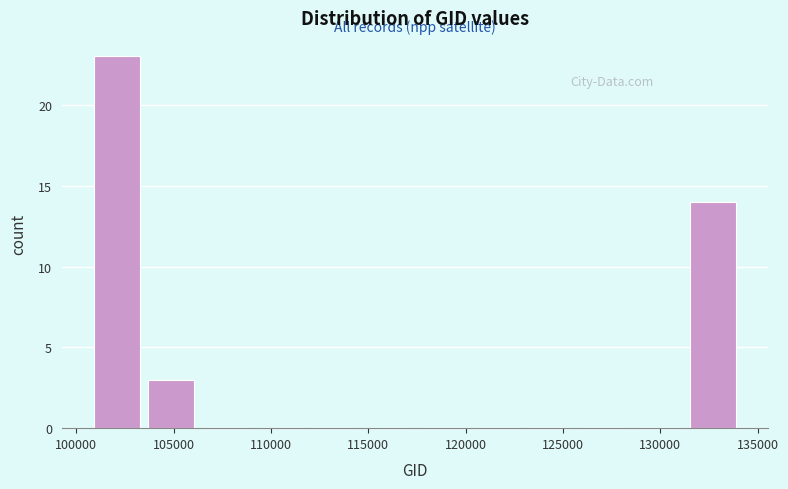

What is the height of the bar covering 101000 to 103500 on the x-axis? Neither the bar edges nor the heights are printed on the chart, so give them approximately, as read against the axes.

23